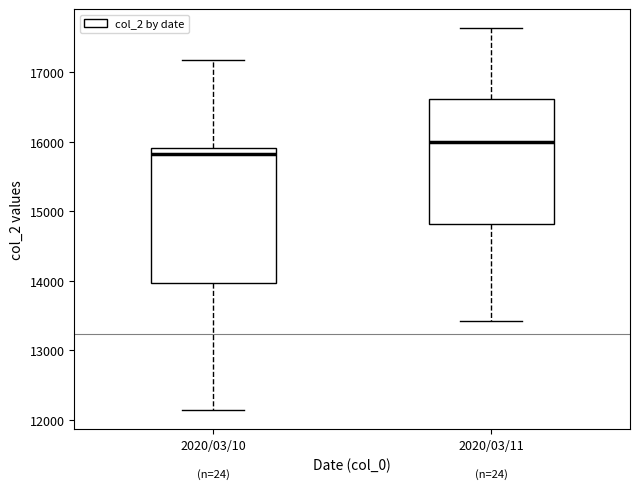

Which box's median line is the highest?

2020/03/11